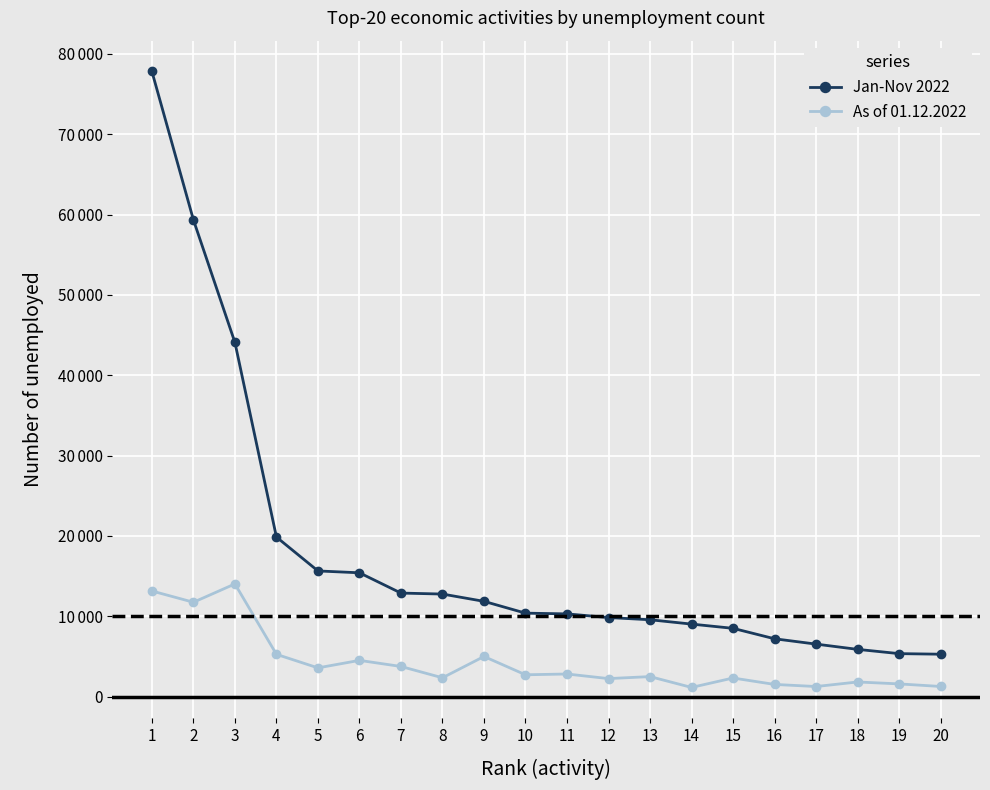

Rank the series by their maximum value, from highest to lowest.

Jan-Nov 2022, As of 01.12.2022